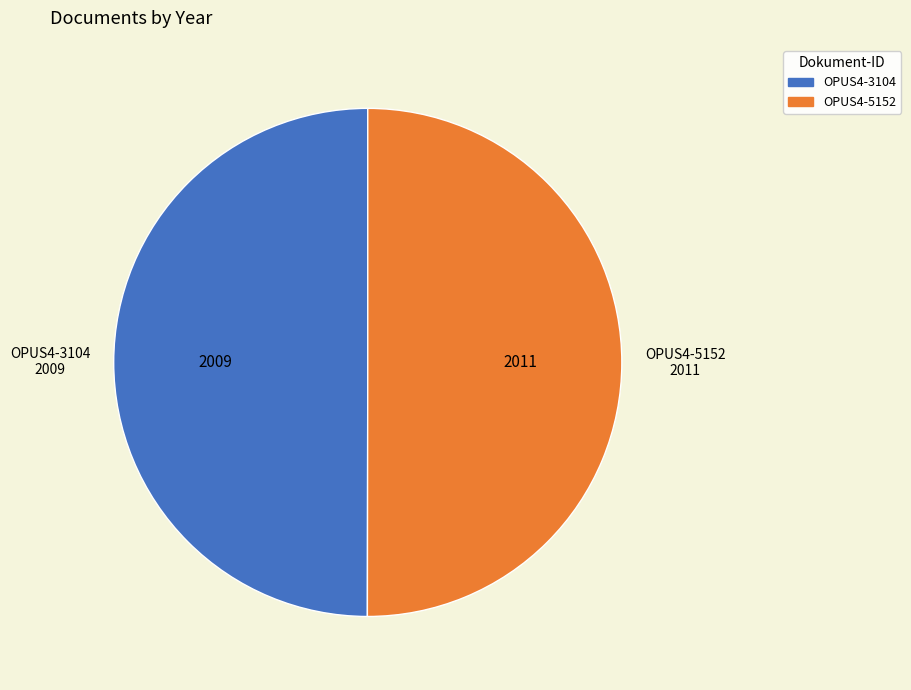

How many slices are in this pie chart?

2